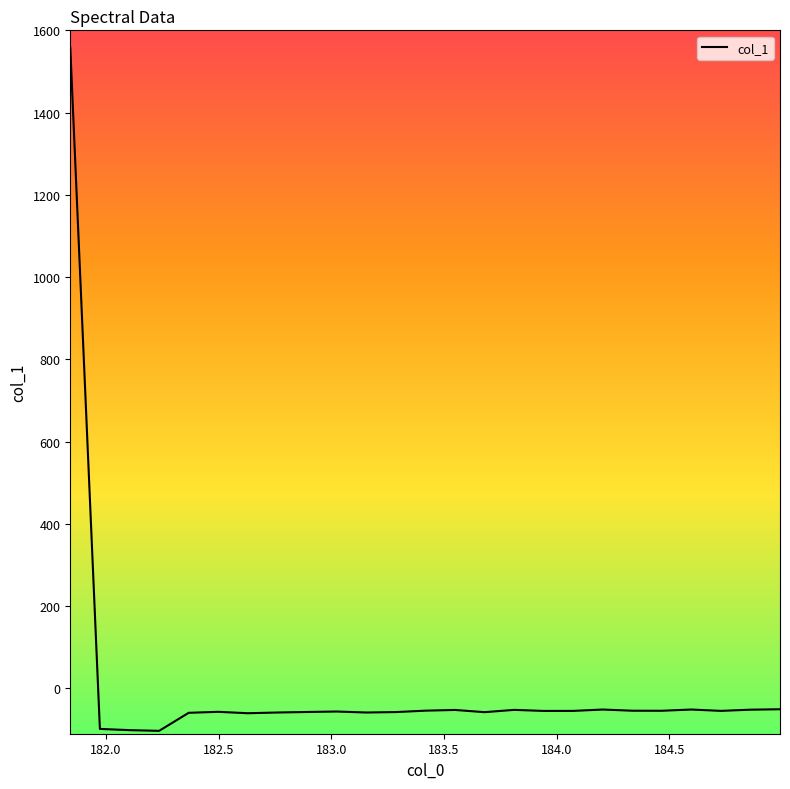

What is the minimum value shown in the chart?

-103.0